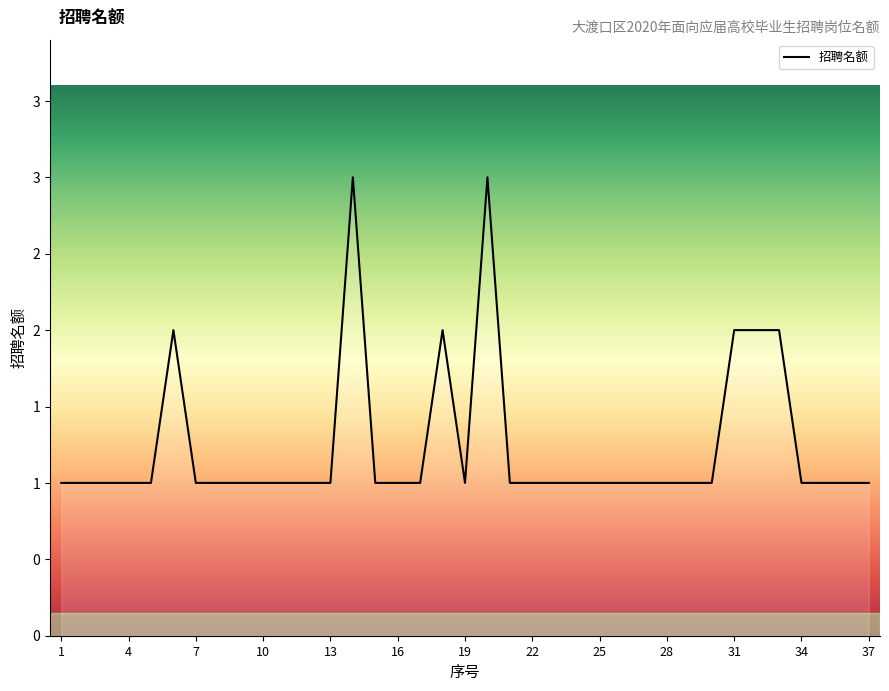

Which category has the lowest value across all series?

1